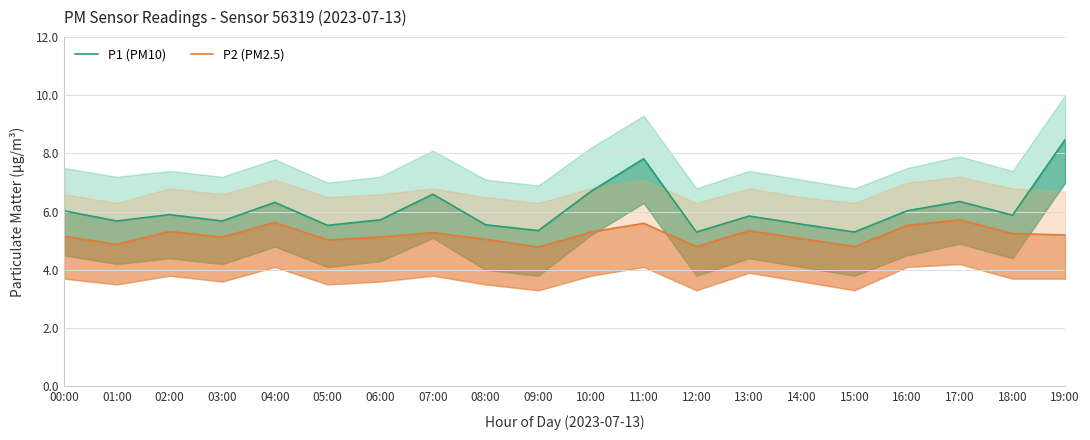

At how many categories does at least one series exceed 5?

20